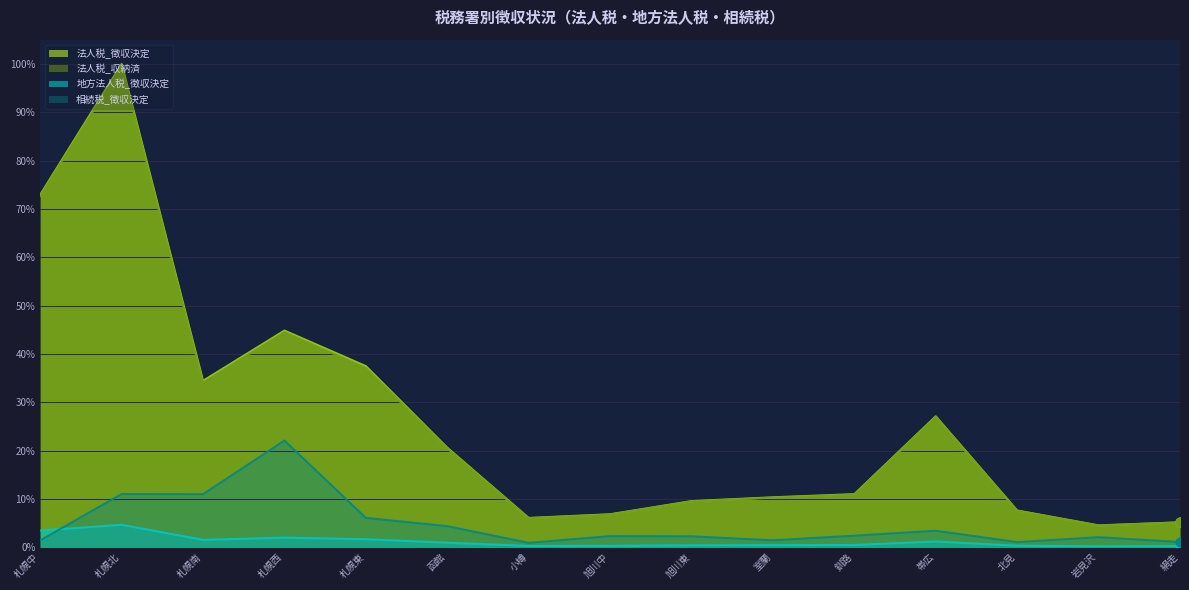

What are all the series names shown in the legend?

法人税_徴収決定, 法人税_収納済, 地方法人税_徴収決定, 相続税_徴収決定